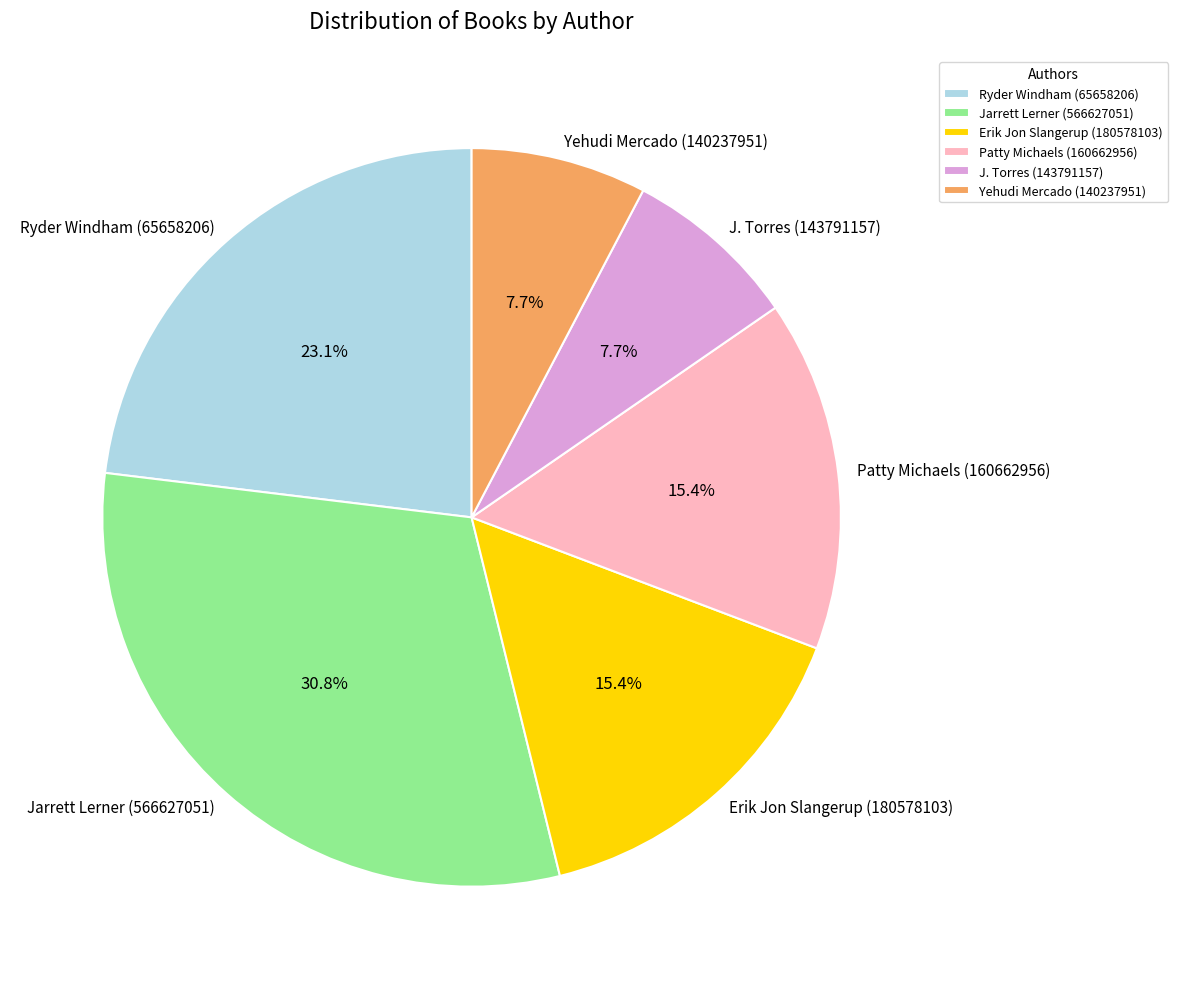

What is the ratio of the value at Yehudi Mercado (140237951) to the value at J. Torres (143791157)?

1.0